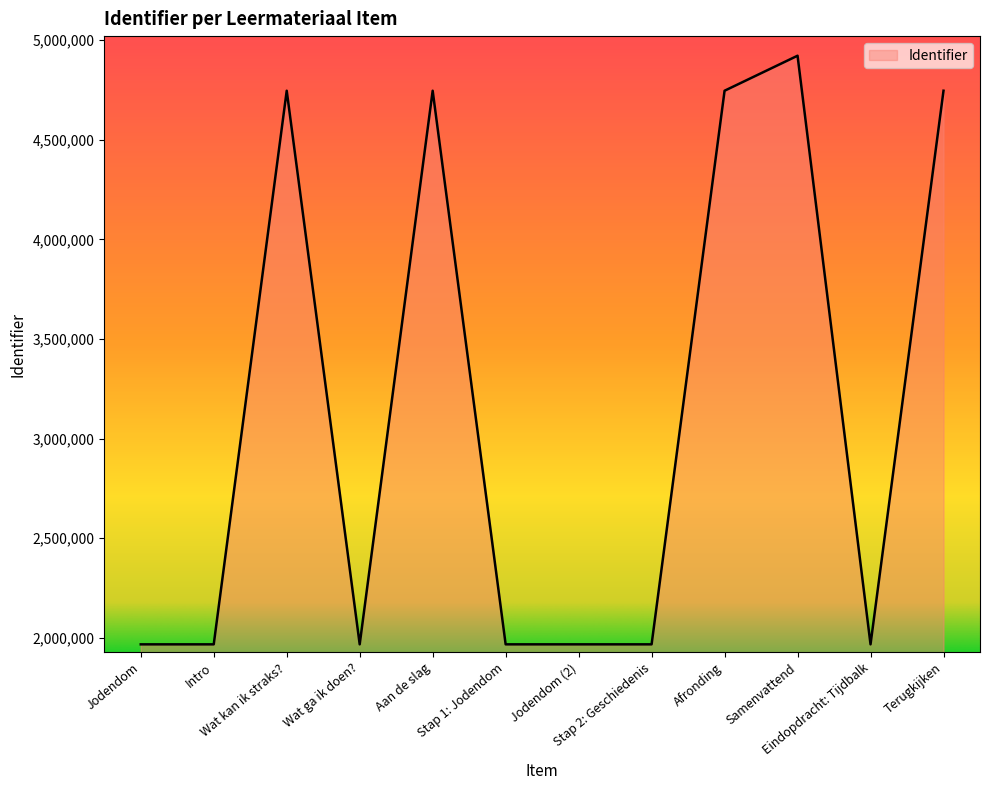

What is the minimum value shown in the chart?

1967769